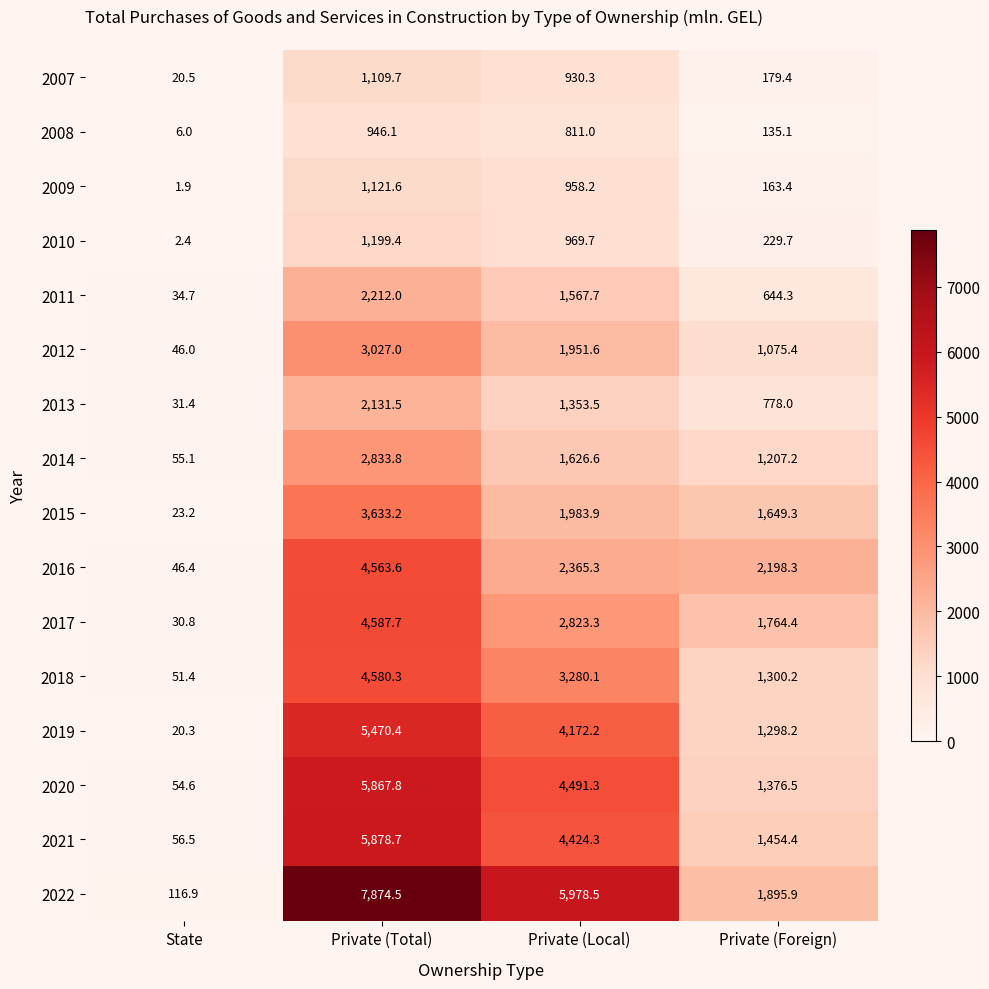

Is it true that 2019 equals 6358.2 at Private (Local)?

False